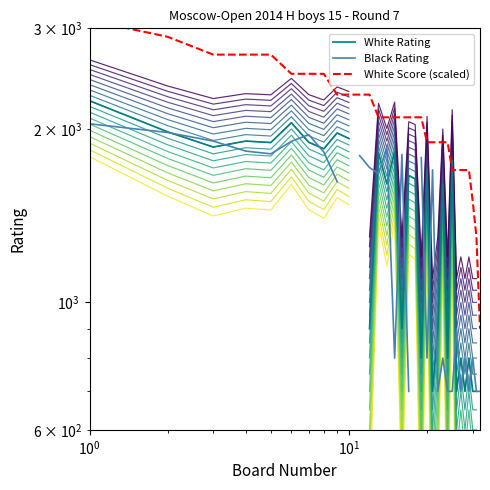

At how many categories does at least one series exceed 1399?

30